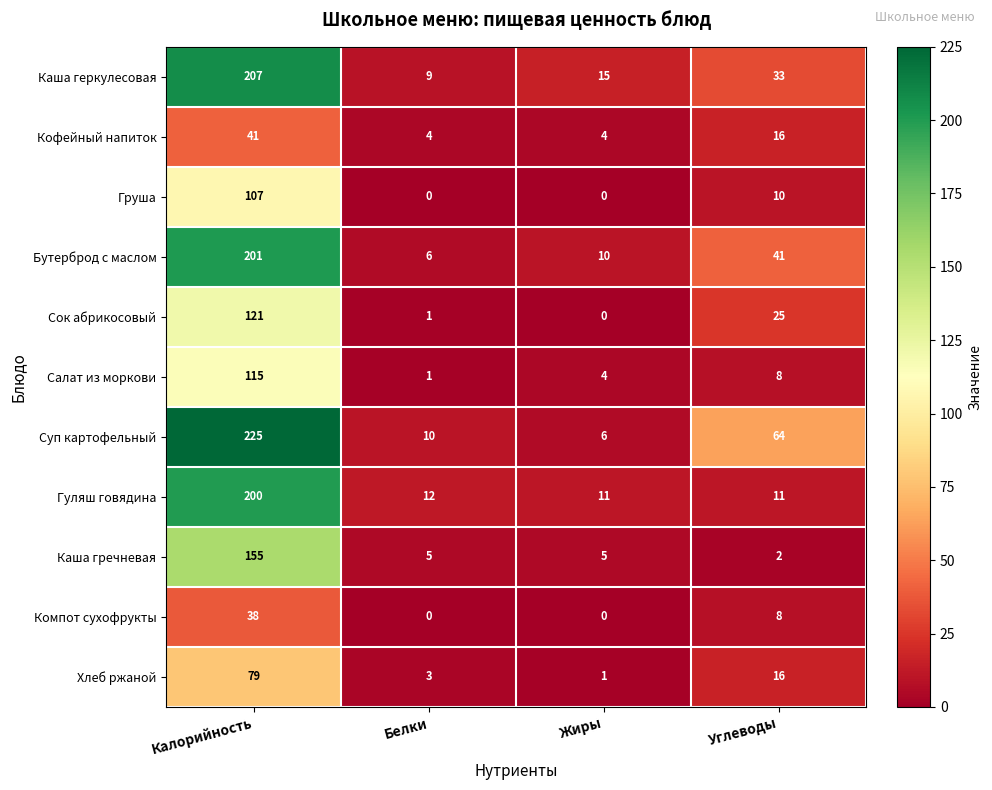

True or false: Каша геркулесовая has a value of 52 at Углеводы.

False